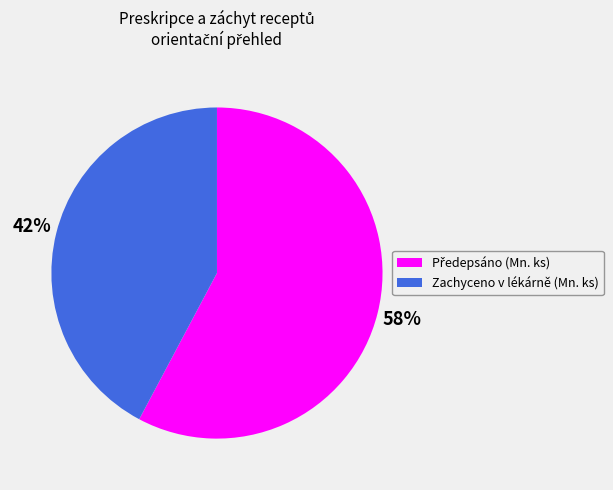

Count the number of slices in the pie.

2